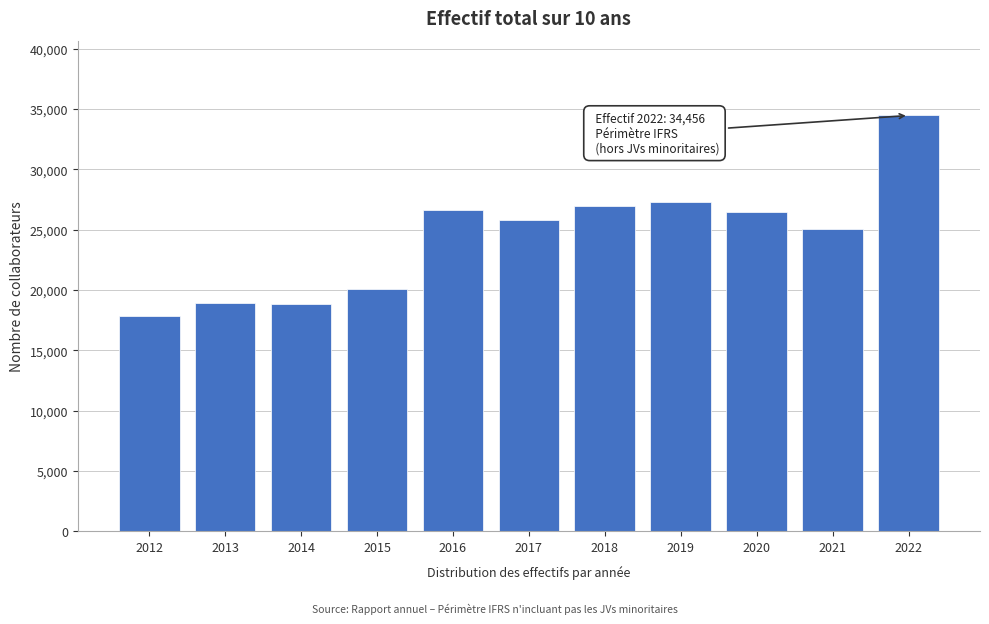

Which label corresponds to the smallest value in the chart?

2012